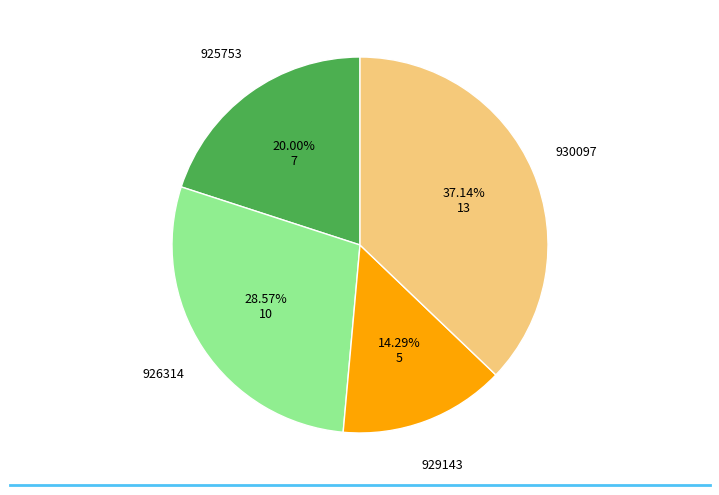

Is there any slice that represents more than half of the pie?

No